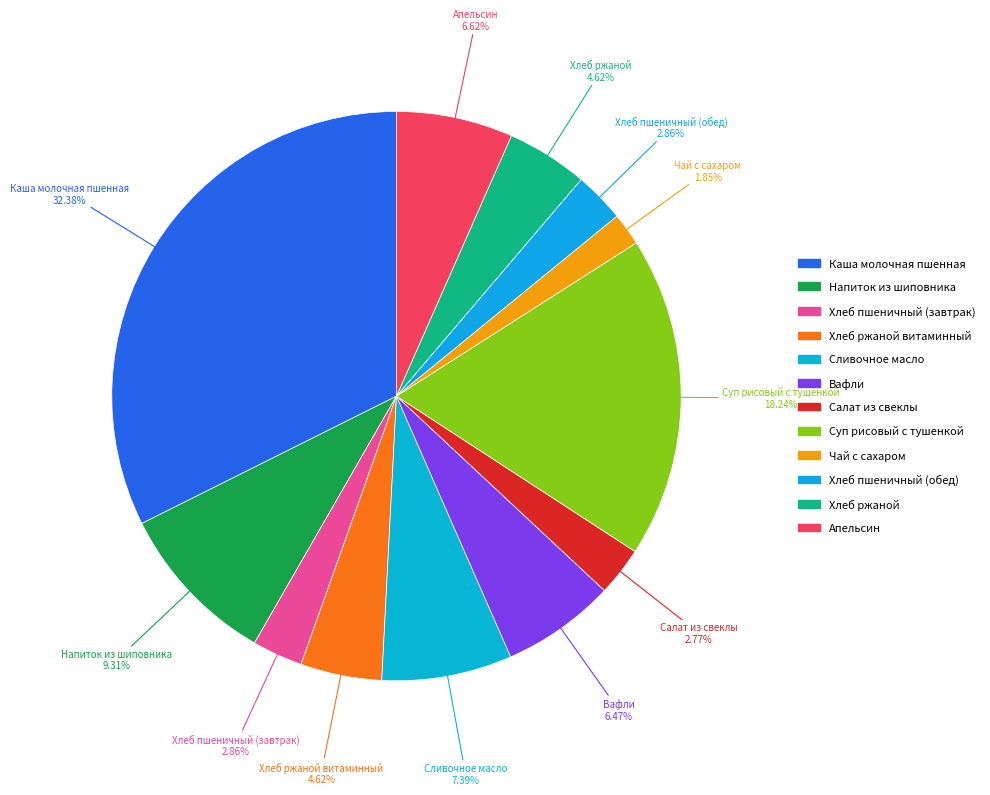

How many slices are in this pie chart?

12